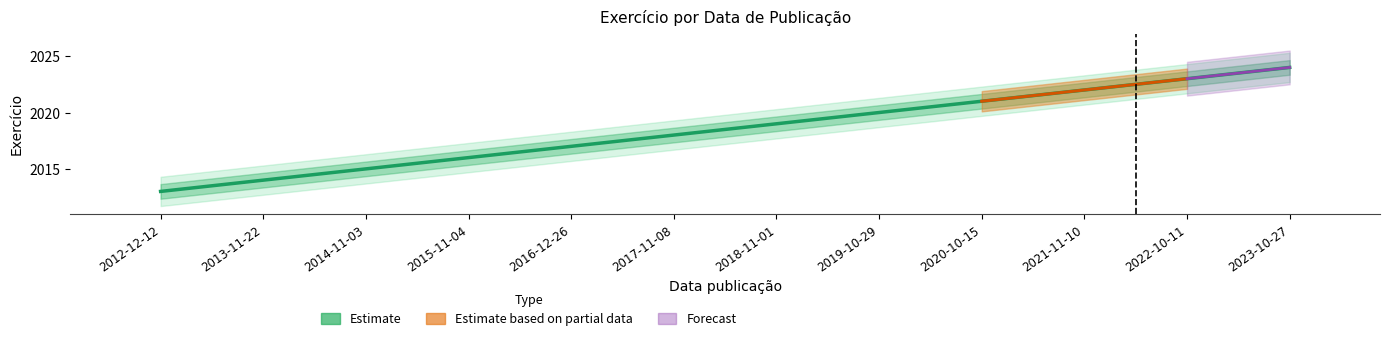

Where does the Exercicio series first go above 2019?

2019-10-29